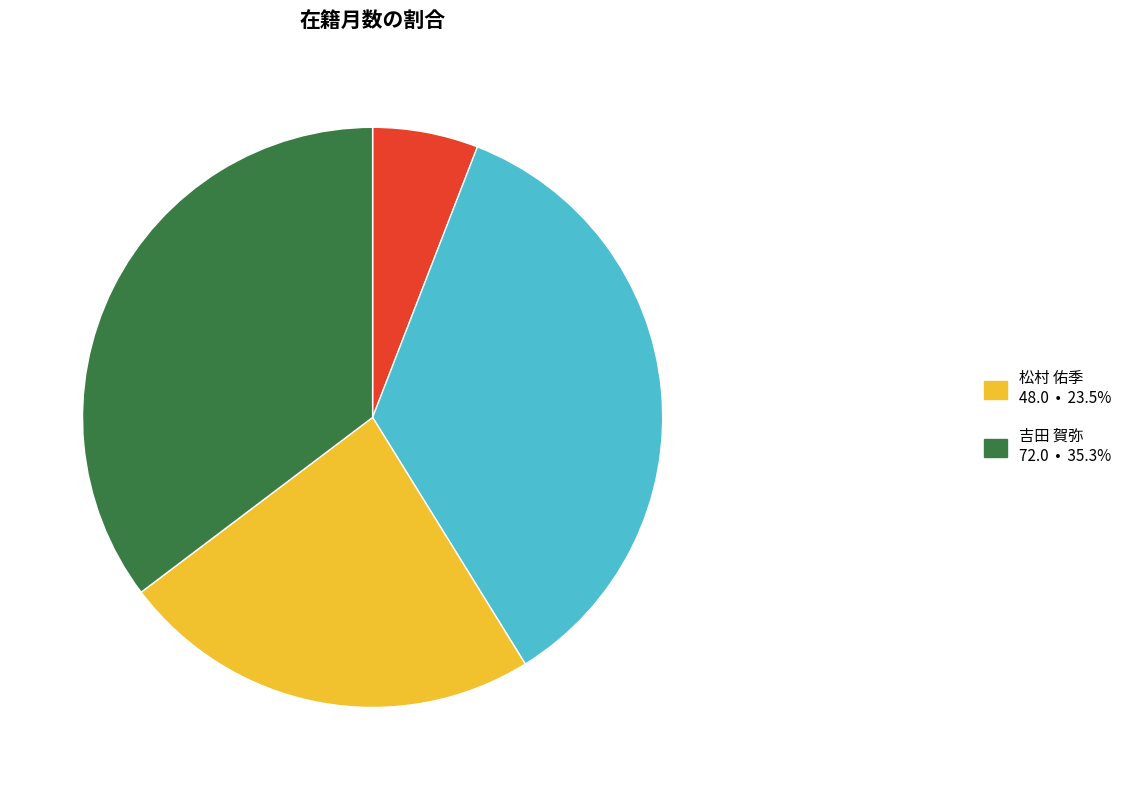

Is there any slice that represents more than half of the pie?

No